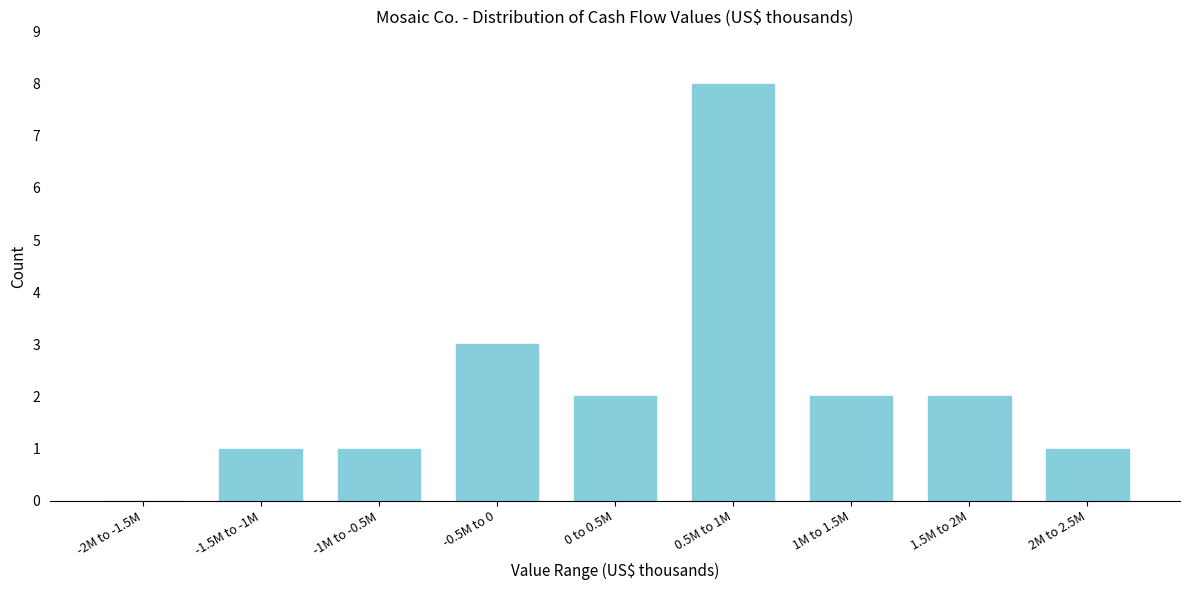

Reading left to right, transcribe all the data shown in this chart.

-2M to -1.5M=0	-1.5M to -1M=1	-1M to -0.5M=1	-0.5M to 0=3	0 to 0.5M=2	0.5M to 1M=8	1M to 1.5M=2	1.5M to 2M=2	2M to 2.5M=1